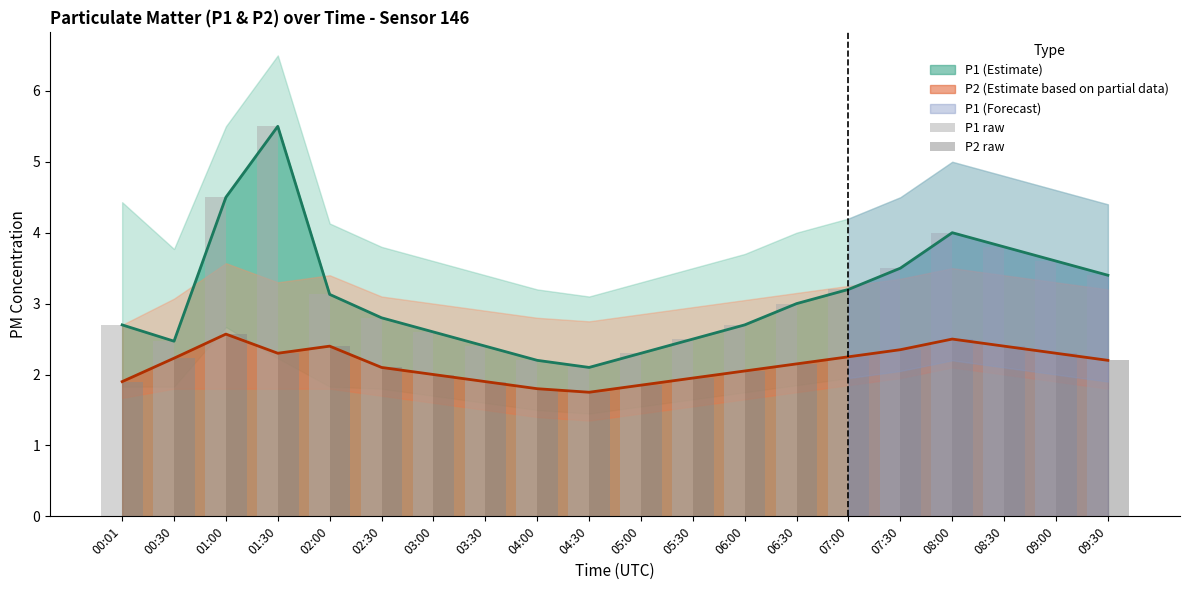

Is it true that P1 raw equals 3.7 at 03:00?

False